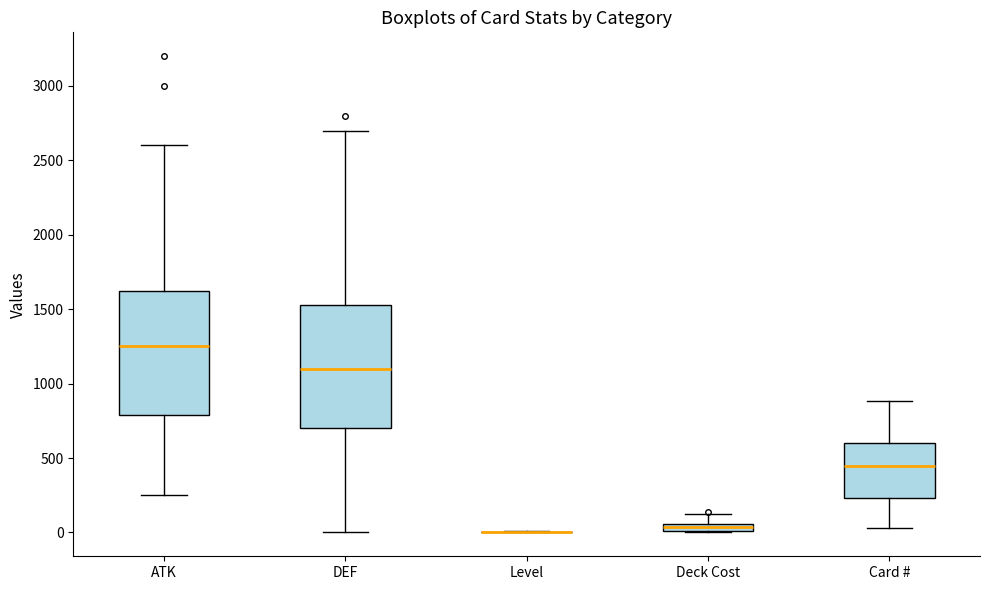

Where does the lower whisker of the box for Card # end on the y-axis? The values are not printed on the chart, so give them approximately, as read against the axis.

50